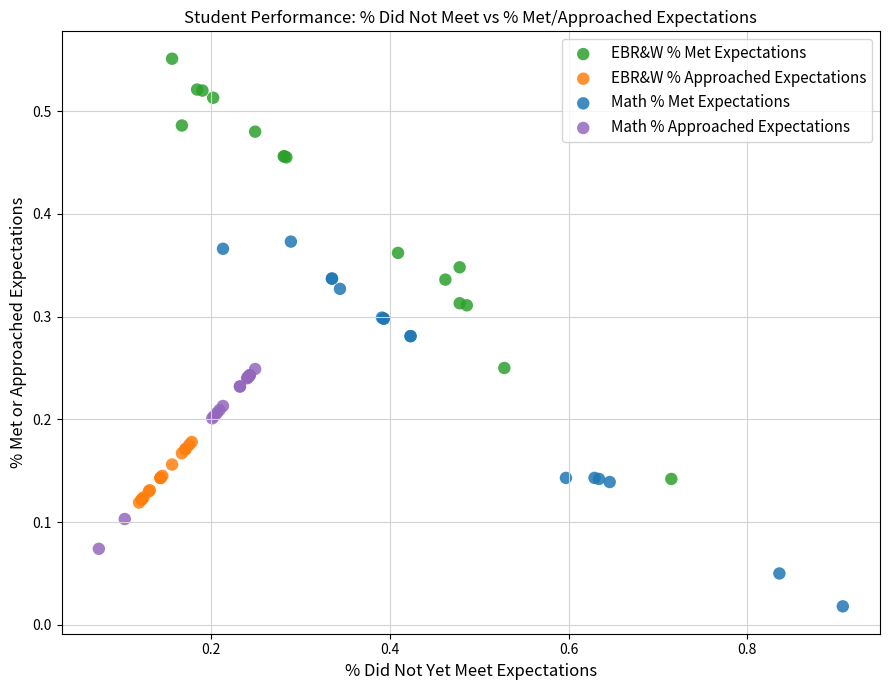

What are all the series names shown in the legend?

EBR&W % Met Expectations, EBR&W % Approached Expectations, Math % Met Expectations, Math % Approached Expectations